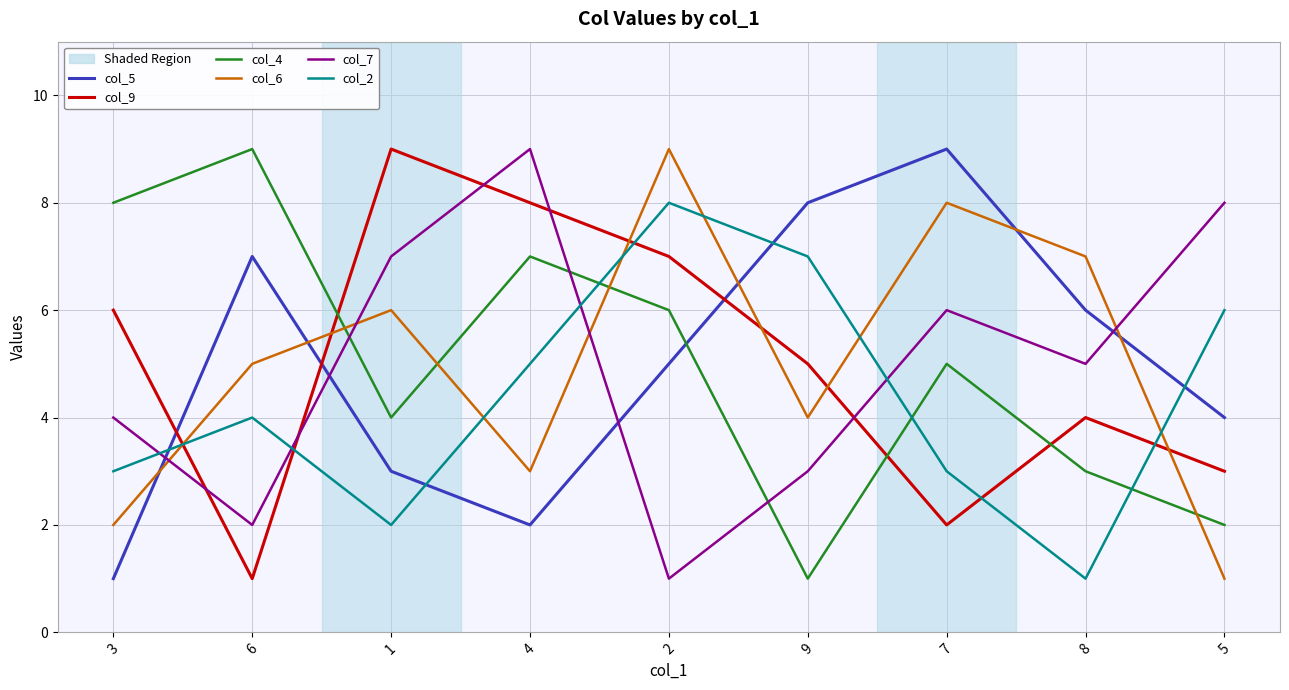

Is the value of col_9 at 8 greater than the value of col_2 at 2?

No